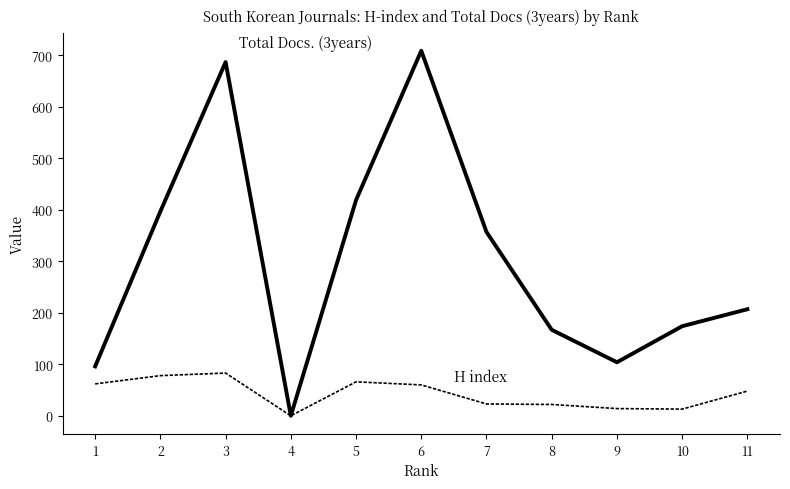

What is the greatest value displayed?

709